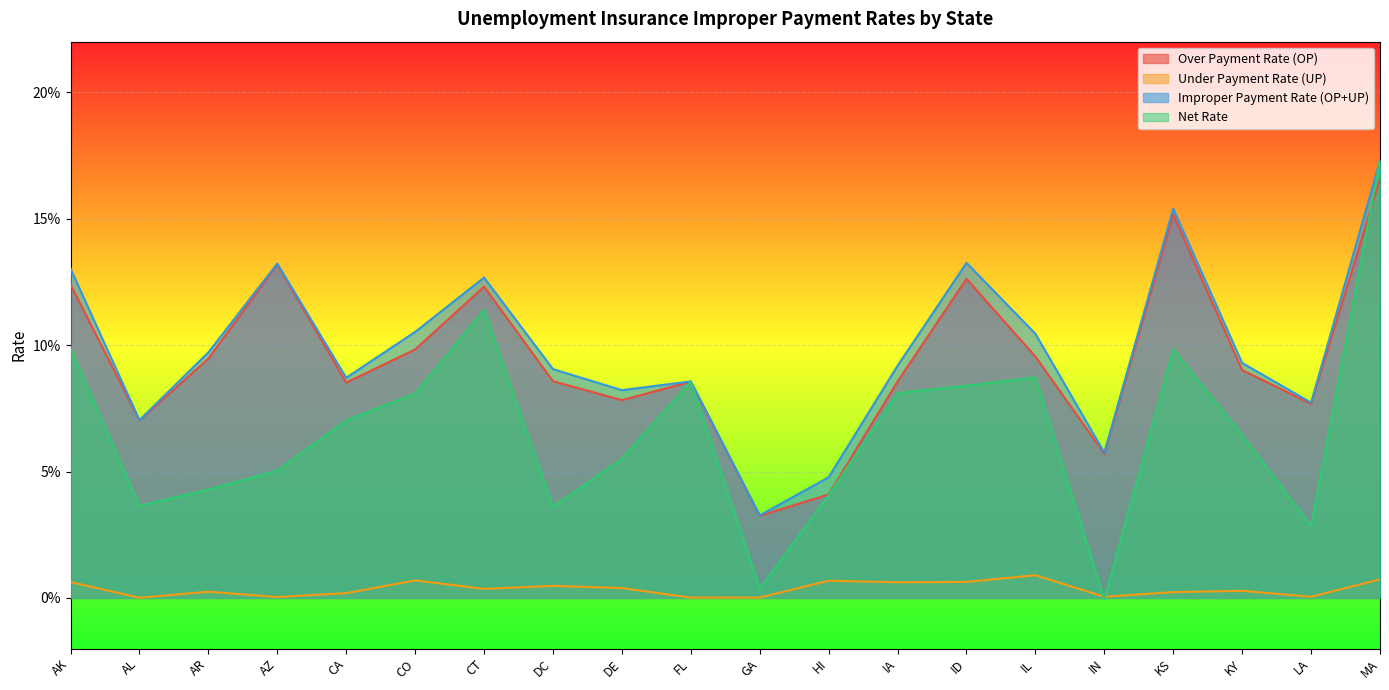

Count the number of categories in the chart.

20